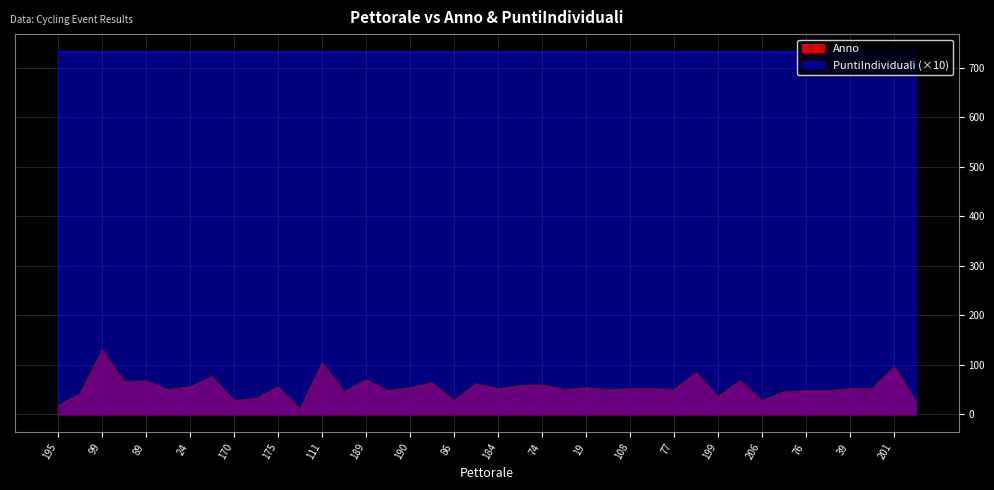

Rank the categories by value from highest to lowest.

99, 111, 201, 55, 88, 189, 89, 73, 145, 106, 75, 74, 34, 24, 175, 190, 19, 184, 108, 131, 39, 60, 69, 43, 213, 77, 58, 76, 67, 85, 104, 32, 199, 165, 170, 86, 206, 35, 195, 196